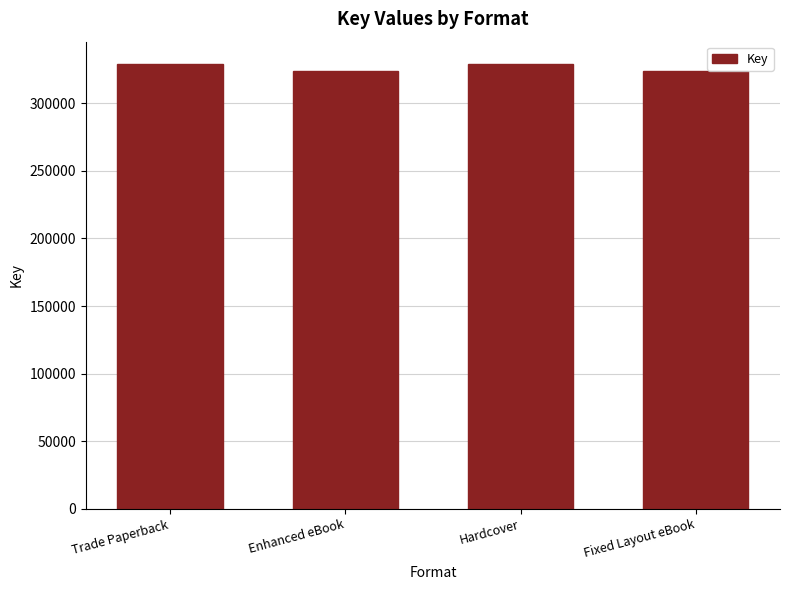

True or false: the data shows 176694 at Hardcover.

False